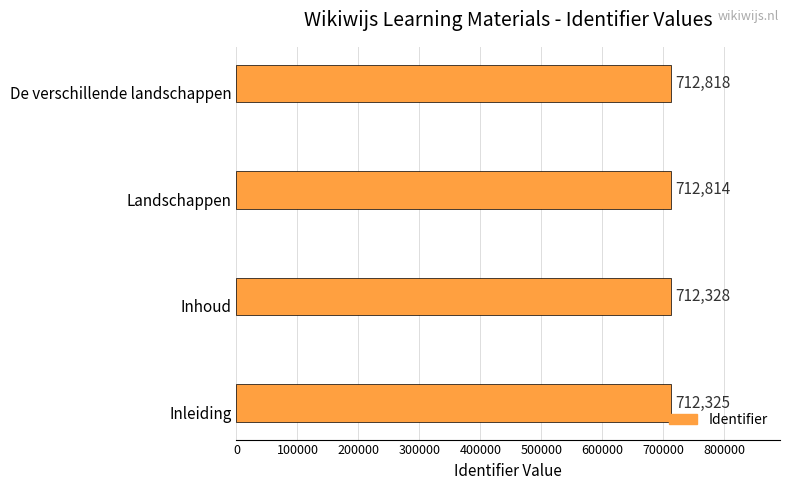

Reading bottom to top, extract all data points from this chart.

Inleiding=712325	Inhoud=712328	Landschappen=712814	De verschillende landschappen=712818